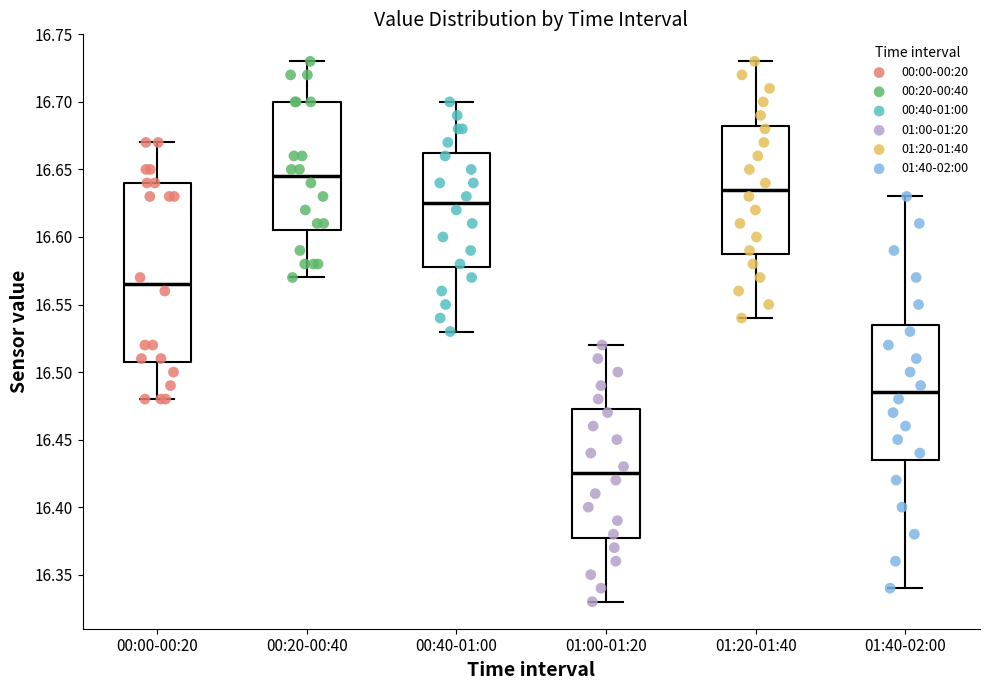

Reading left to right, transcribe this box plot: for each box, give where its median line is, the range the box spans, and where its two whiskers end, as read against the y-axis. The values are not printed on the chart, so give them approximately, as read against the axis.

00:00-00:20: median 16.565, box 16.510 to 16.640, whiskers 16.480 to 16.670
00:20-00:40: median 16.645, box 16.605 to 16.700, whiskers 16.570 to 16.730
00:40-01:00: median 16.625, box 16.580 to 16.665, whiskers 16.530 to 16.700
01:00-01:20: median 16.425, box 16.380 to 16.475, whiskers 16.330 to 16.520
01:20-01:40: median 16.635, box 16.590 to 16.685, whiskers 16.540 to 16.730
01:40-02:00: median 16.485, box 16.435 to 16.535, whiskers 16.340 to 16.630